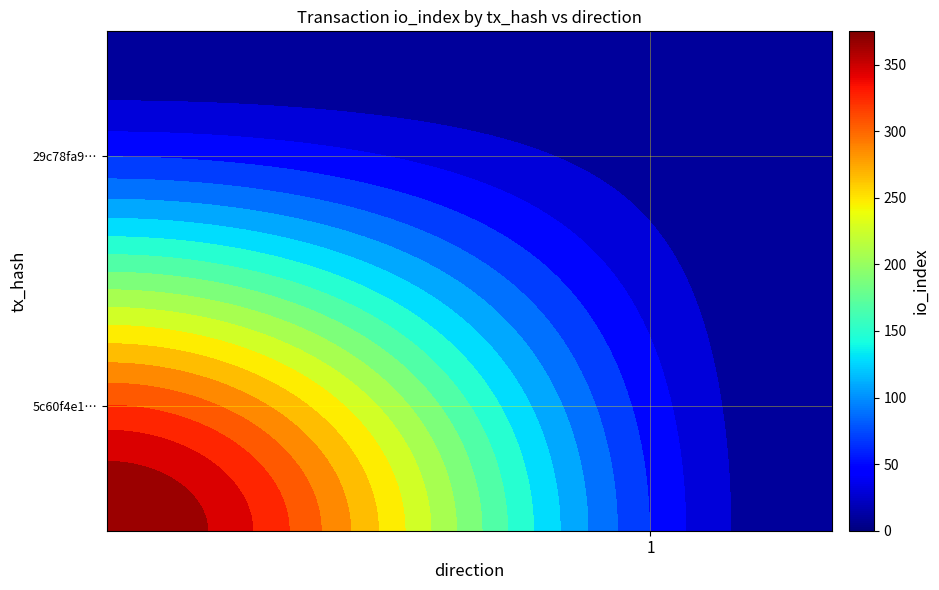

Reading left to right, list all the values displayed in this chart.

5c60f4e1376f03606475c0684d3f7fceda6ce8e: -1	375
29c78fa9e2f7d4d4e3f52317d4a5e810893507f: 1	1